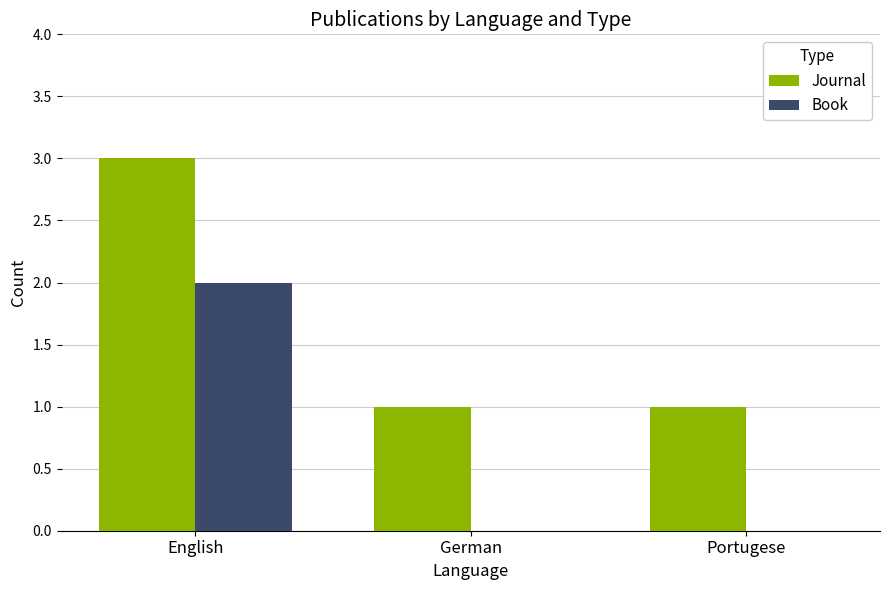

At which category is the sum across all series the highest?

English